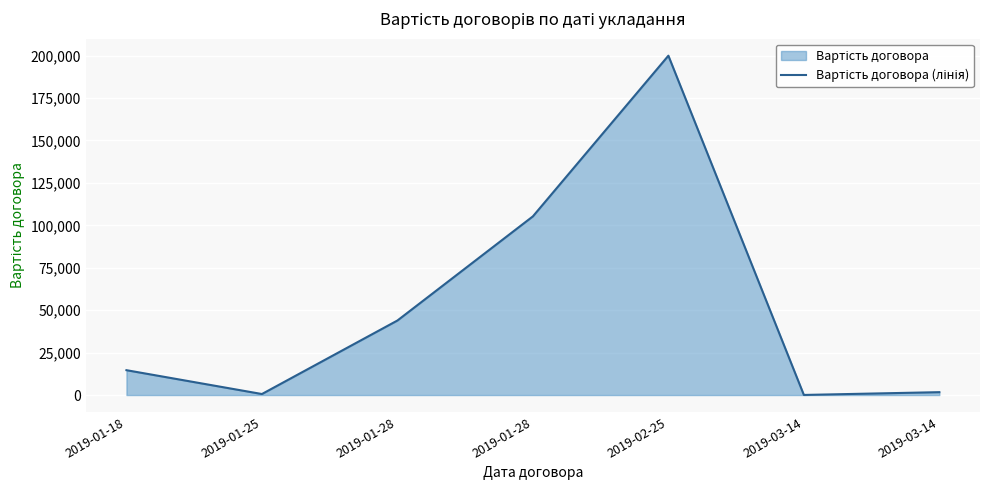

What value does the data have at 2019-01-28?

43920.0